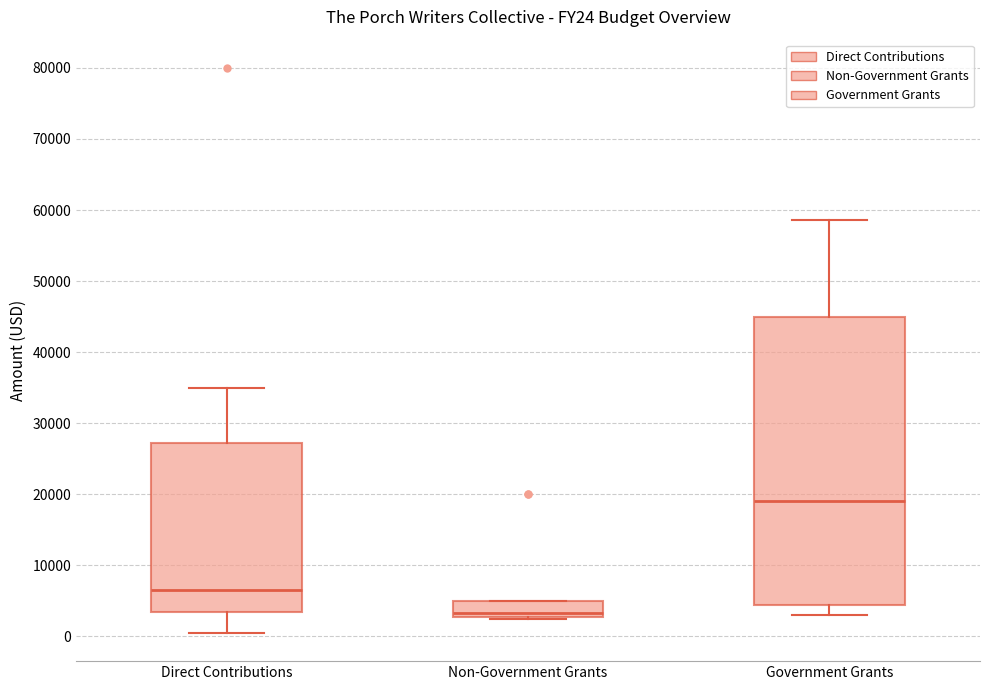

Which box is the tallest, from its lower edge to its upper edge?

Government Grants